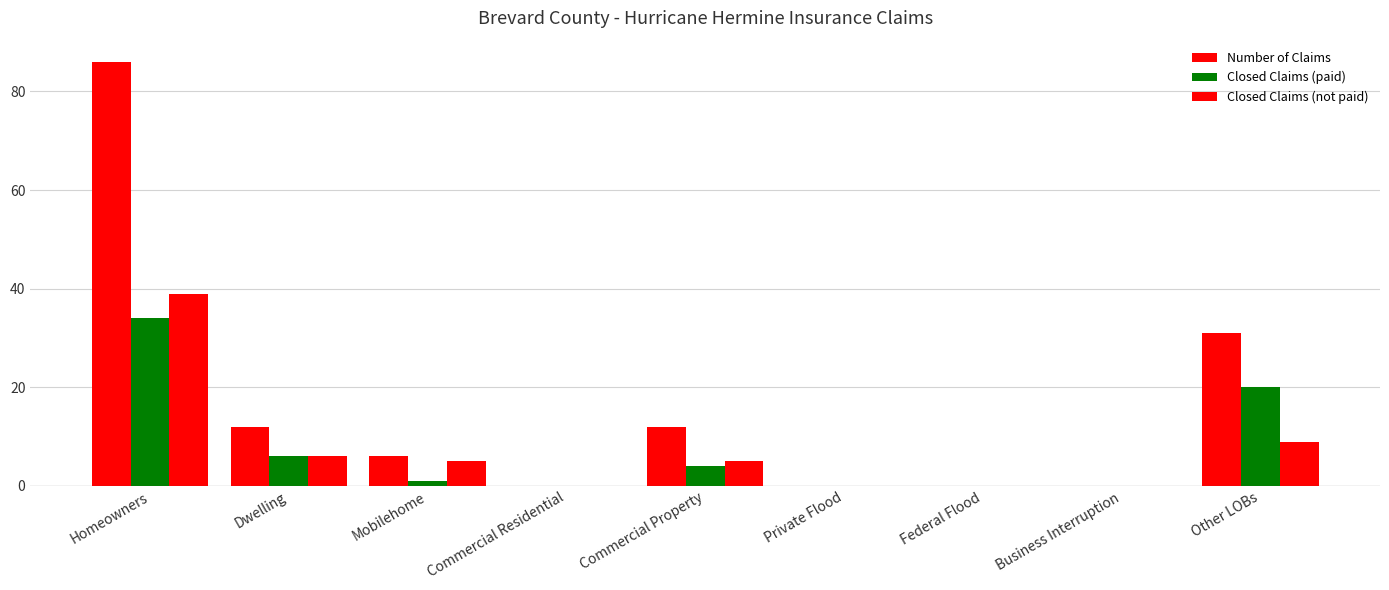

What is the difference between the second highest and second lowest values in the Closed Claims (paid) series?

20